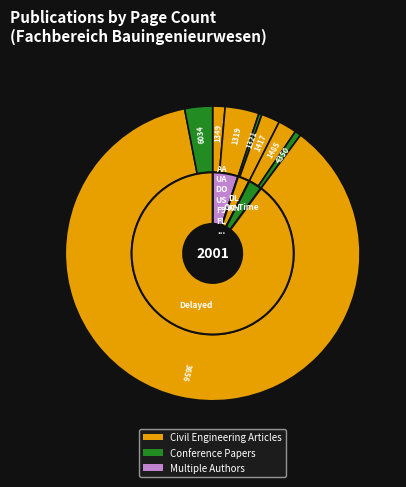

To the nearest percent, what is the difference between the largest and smallest slice percentages?

86%